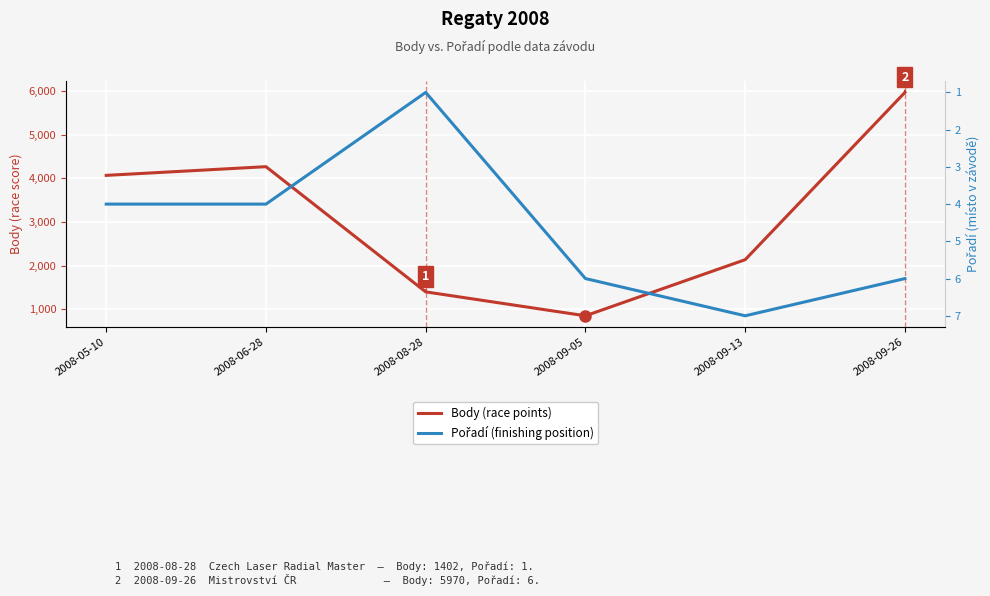

Which category has the highest value across all series?

2008-09-26